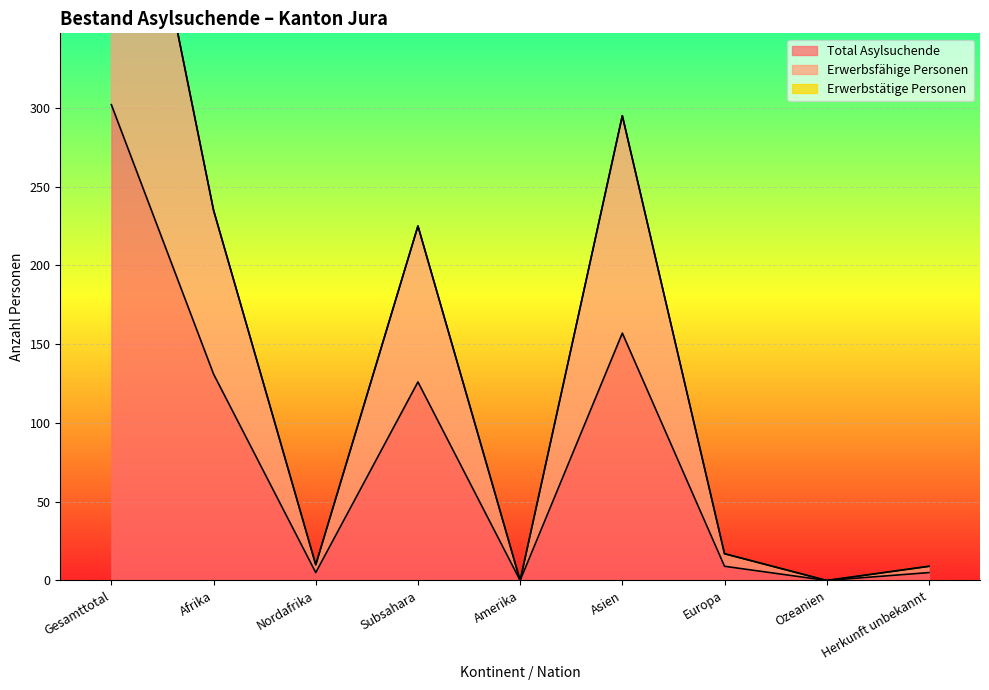

What is the label of the 2nd point from the right?

Ozeanien